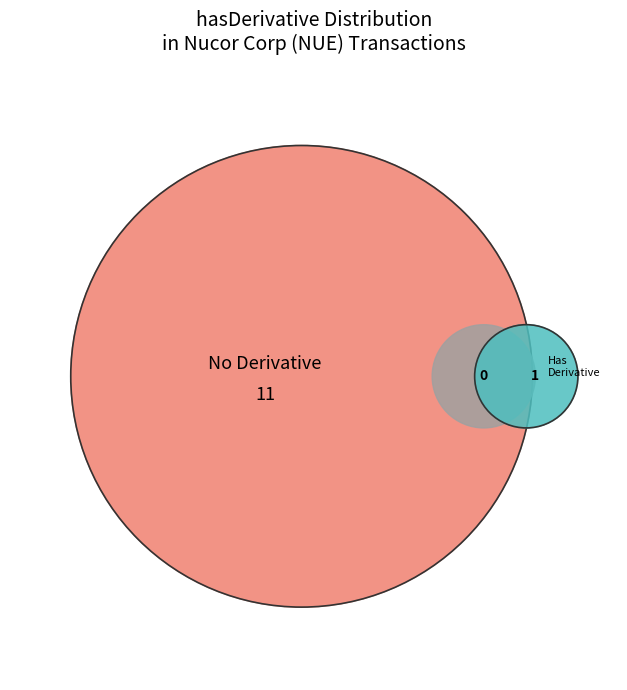

Is the sum of 0 and 1 greater than half?

Yes